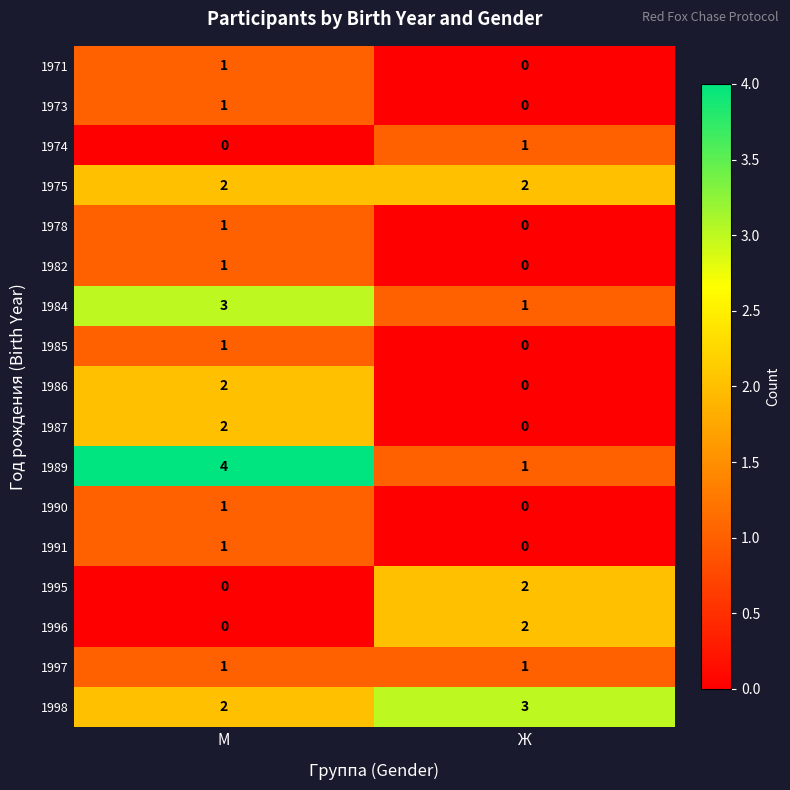

At which label does 1989 reach its peak?

М